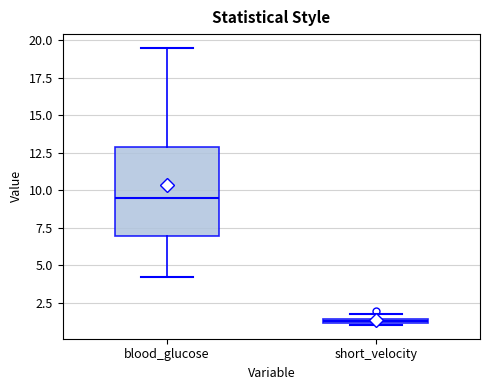

Where does the lower whisker of the box for blood_glucose end on the y-axis? The values are not printed on the chart, so give them approximately, as read against the axis.

4.0